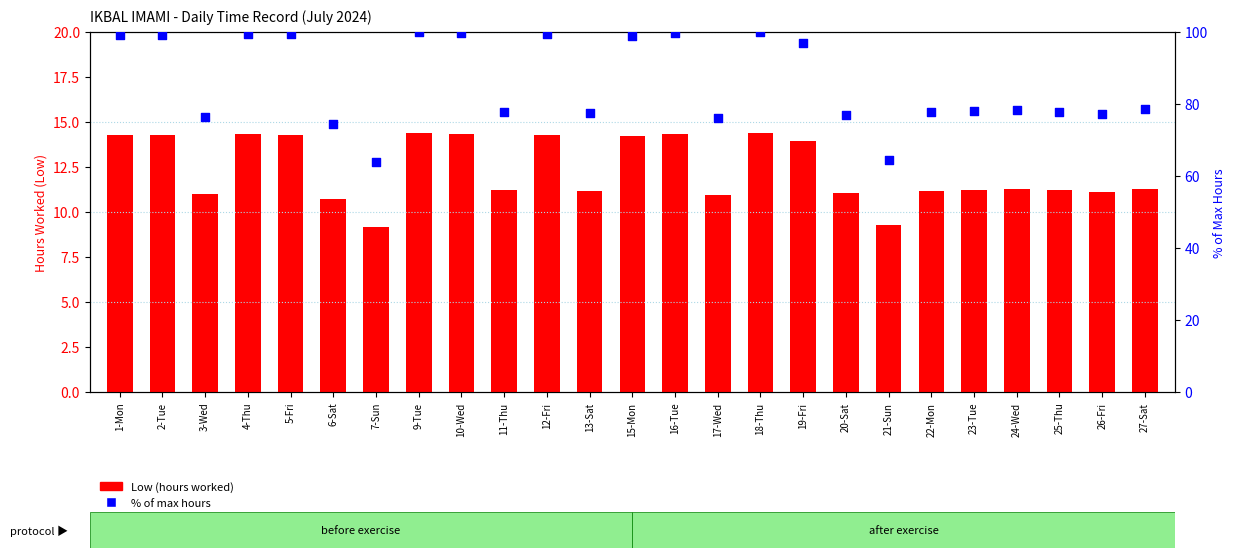

What are all the series names shown in the legend?

Low (hours worked), % of max hours